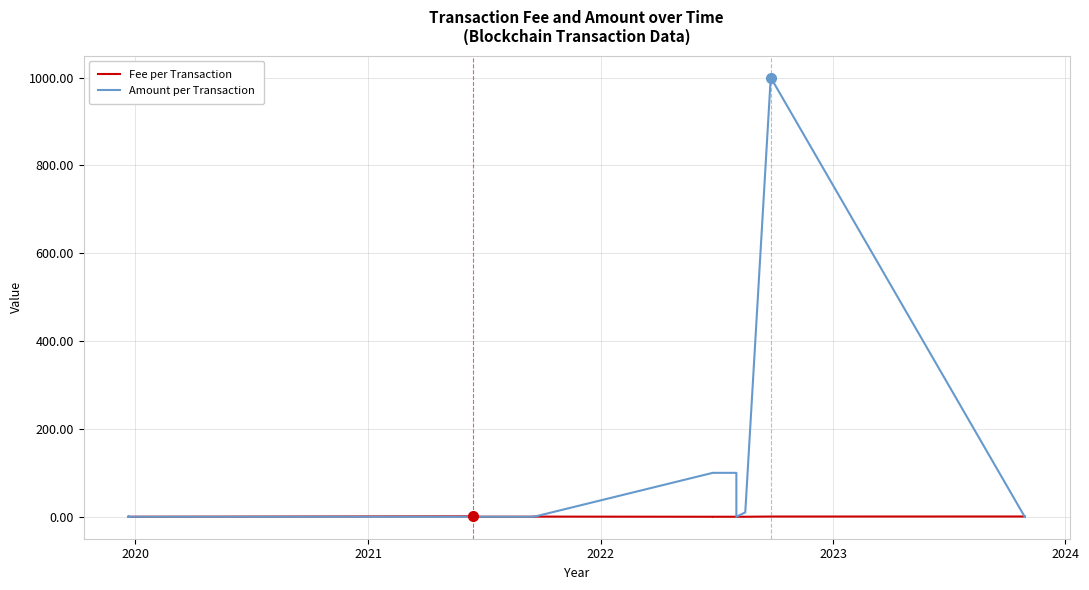

Is it true that Fee per Transaction equals 0.1 at 36?

False